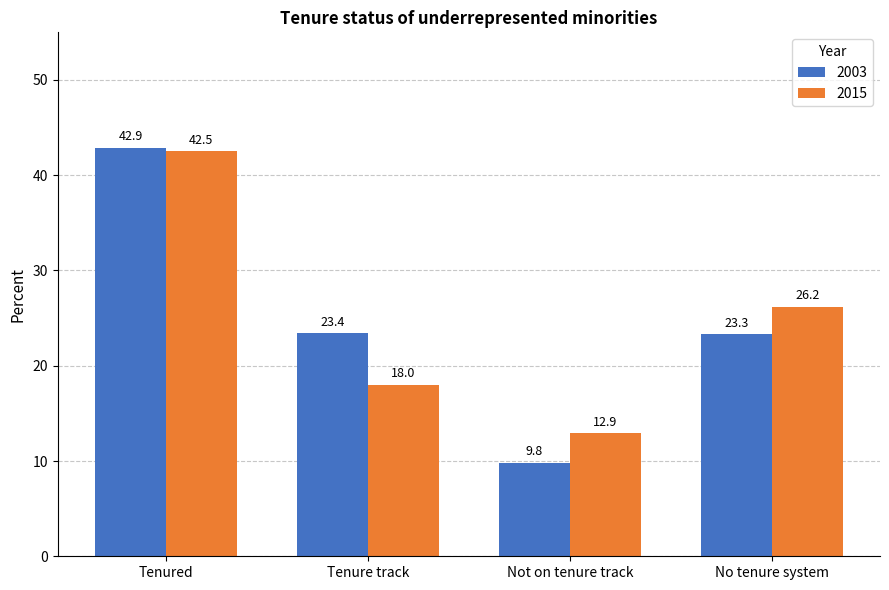

What are all the series names shown in the legend?

2003, 2015